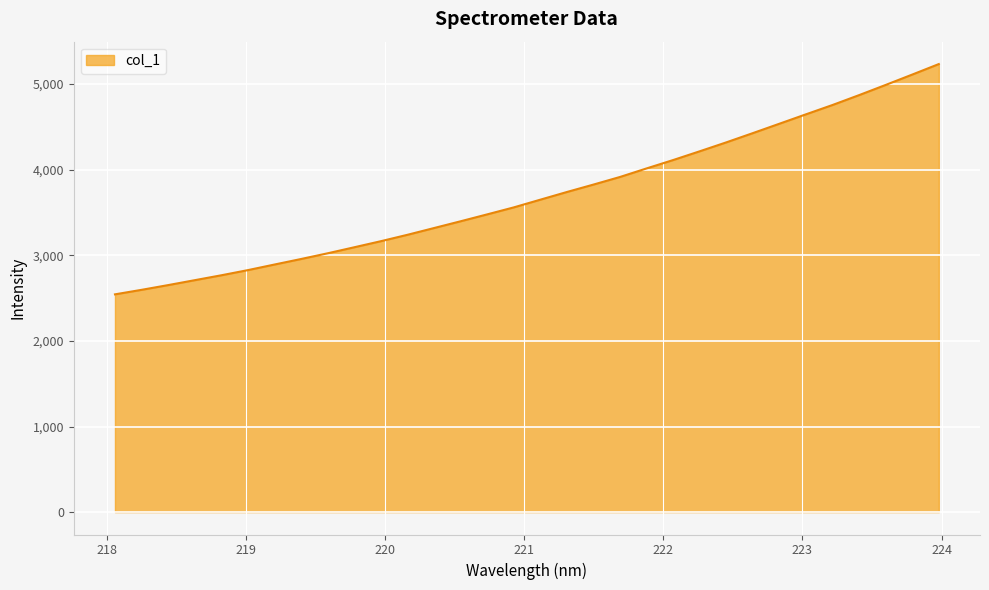

What is the minimum value shown in the chart?

2543.8